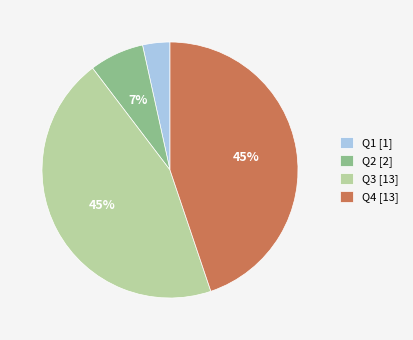

Is it true that Q3 [13] is 45% of the pie?

True